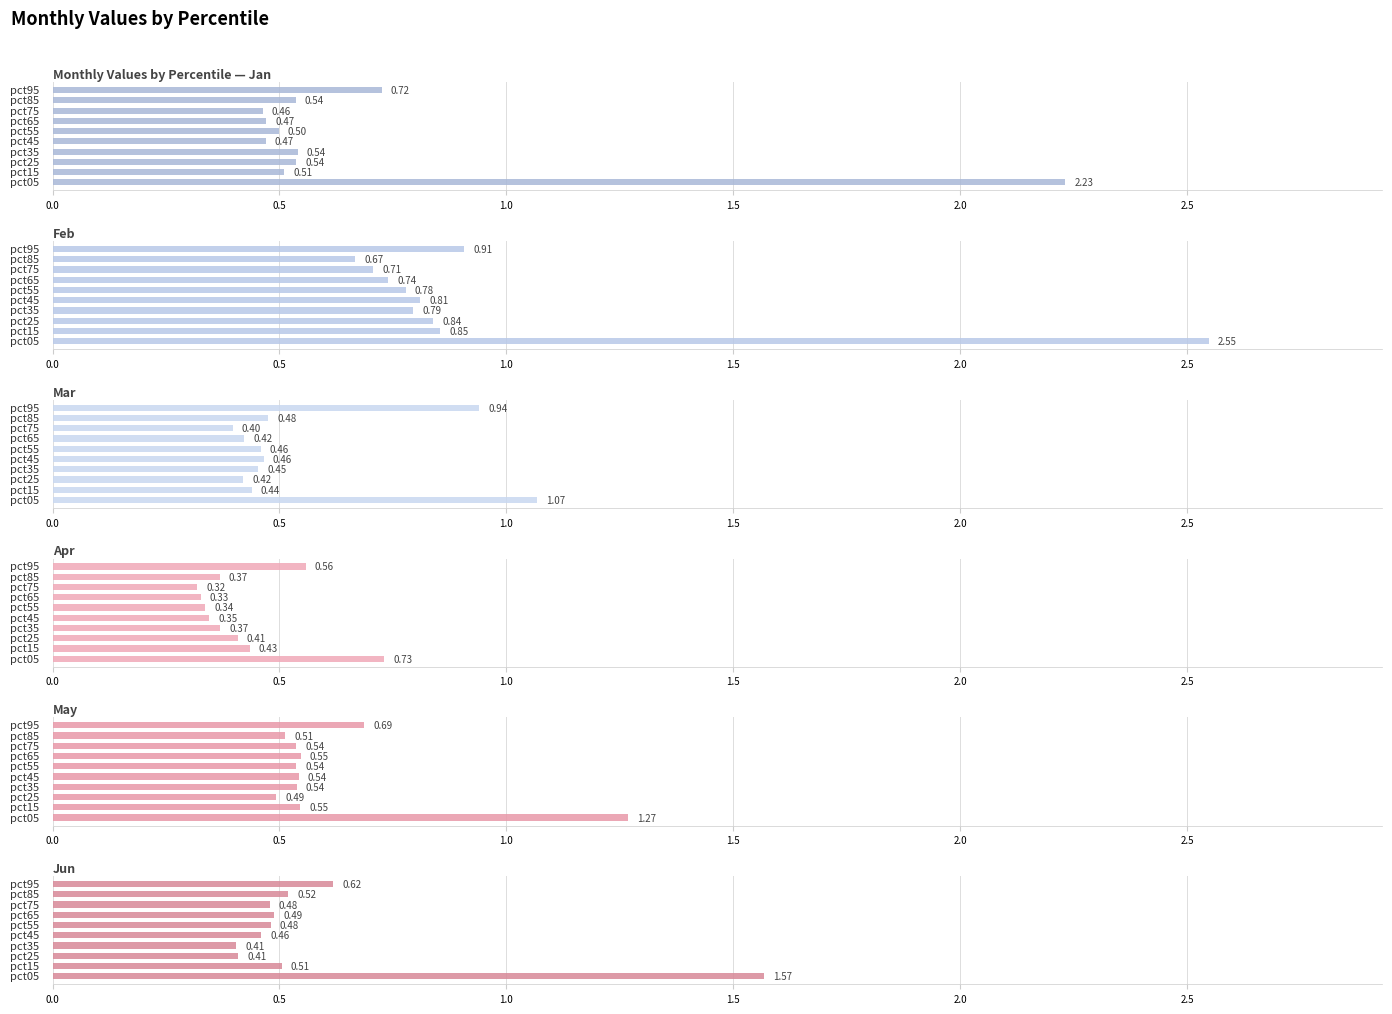

What is the label of the 7th bar from the right?

1.5